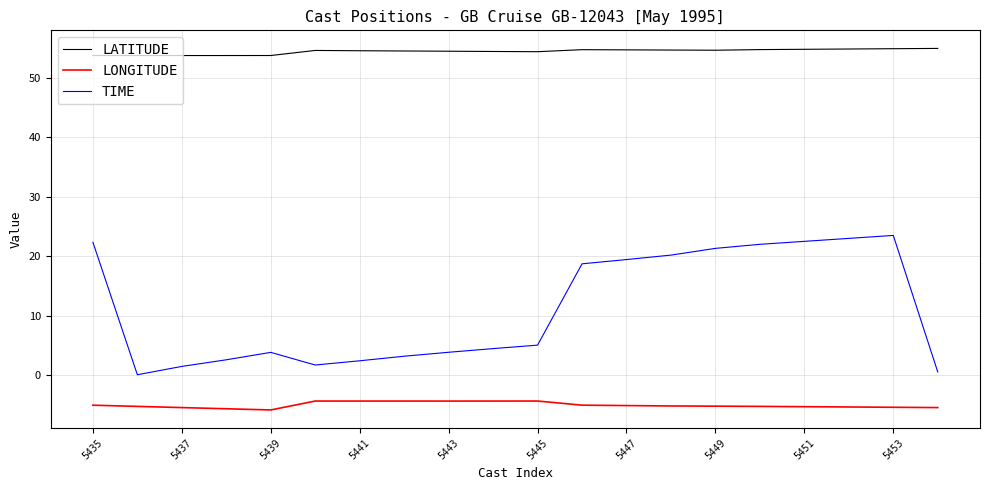

List the series in order of their overall mean, lowest first.

LONGITUDE, TIME, LATITUDE